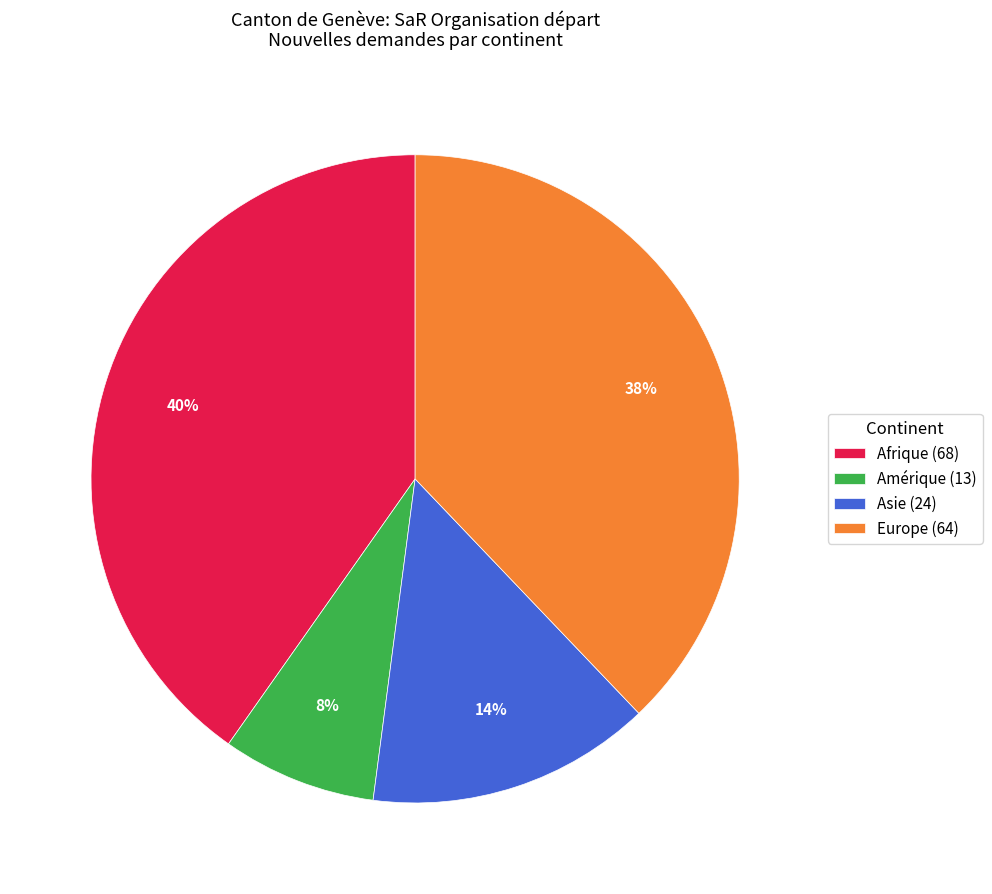

To the nearest percent, what portion does Europe represent?

38%